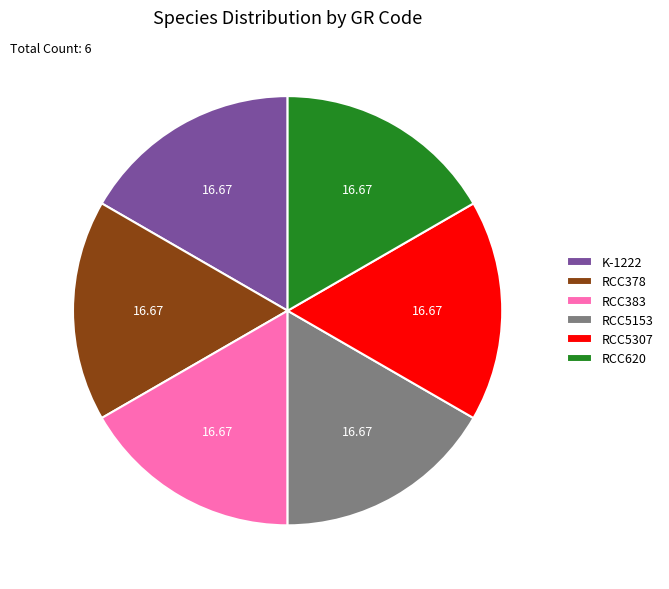

How many segments does this pie chart have?

6